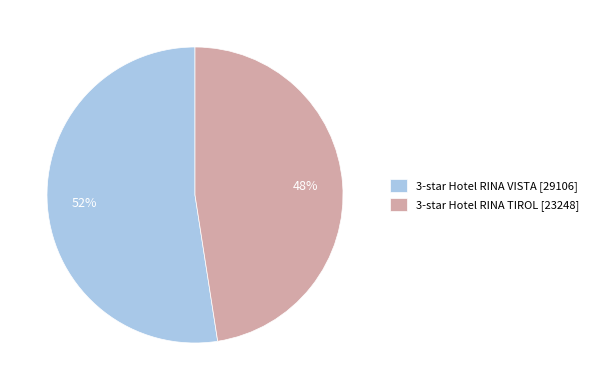

Is it true that 3-star Hotel RINA VISTA [29106] is 58% of the pie?

False